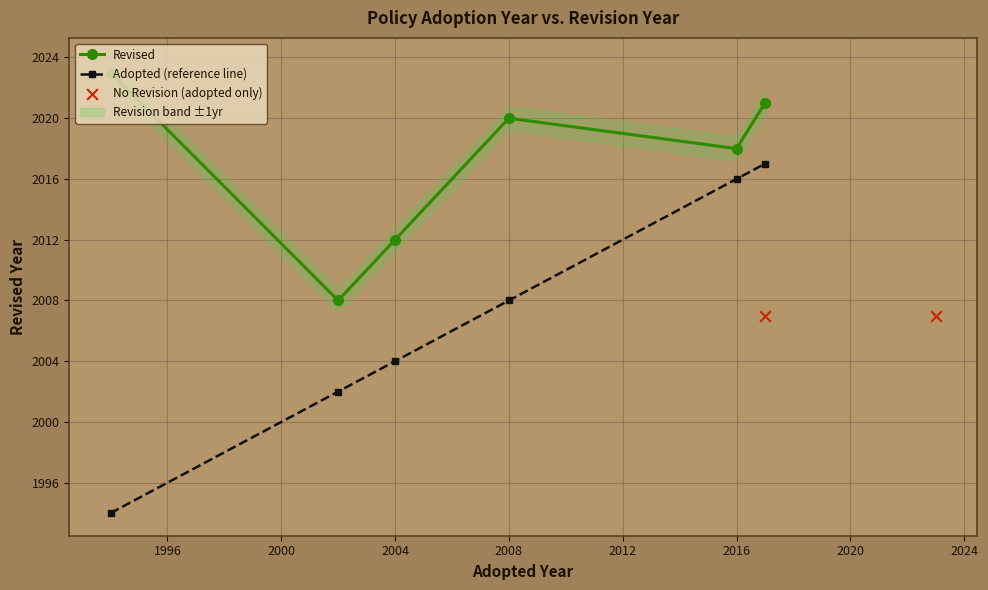

What is the highest value of the Adopted (reference line) series?

2017